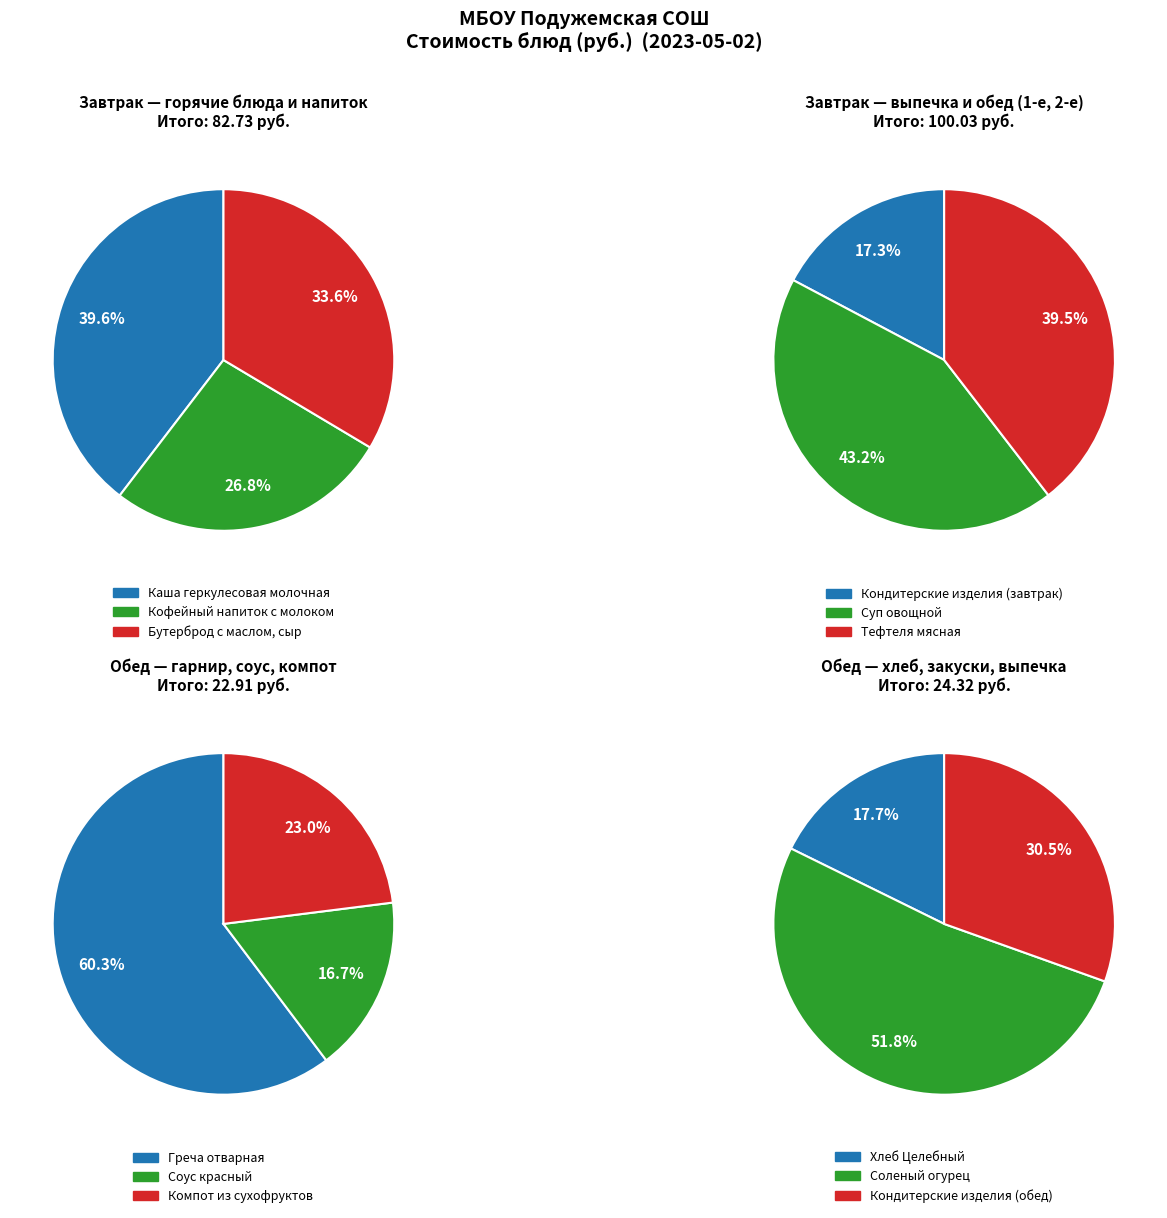

What is the change in value from Суп овощной to Соленый огурец?

-30.6